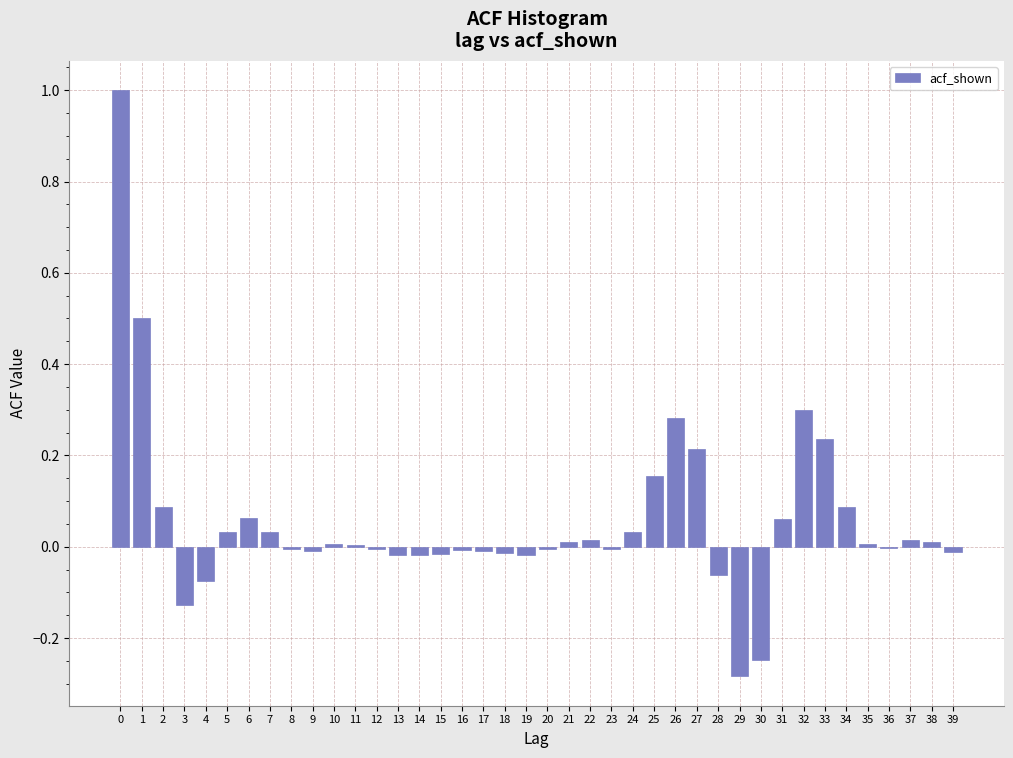

What is the maximum value shown in the chart?

1.0